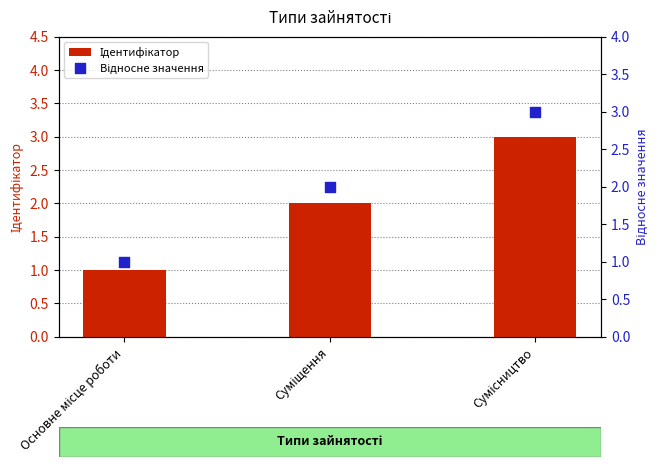

Is the value of Ідентифікатор at Сумісництво greater than the value of Відносне значення at Сумісництво?

No